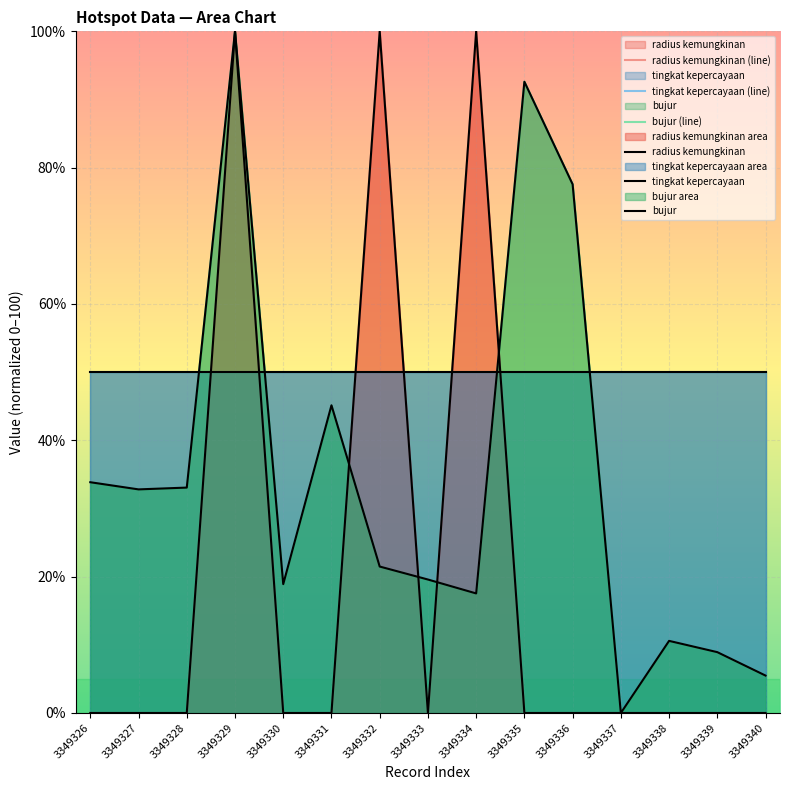

Where is the first local maximum for bujur?

3349329